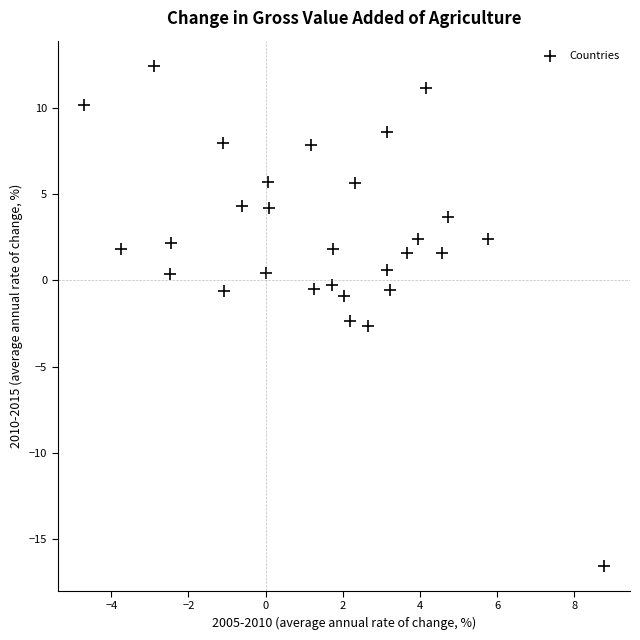

What is the range of X values (max minus min)?

13.5